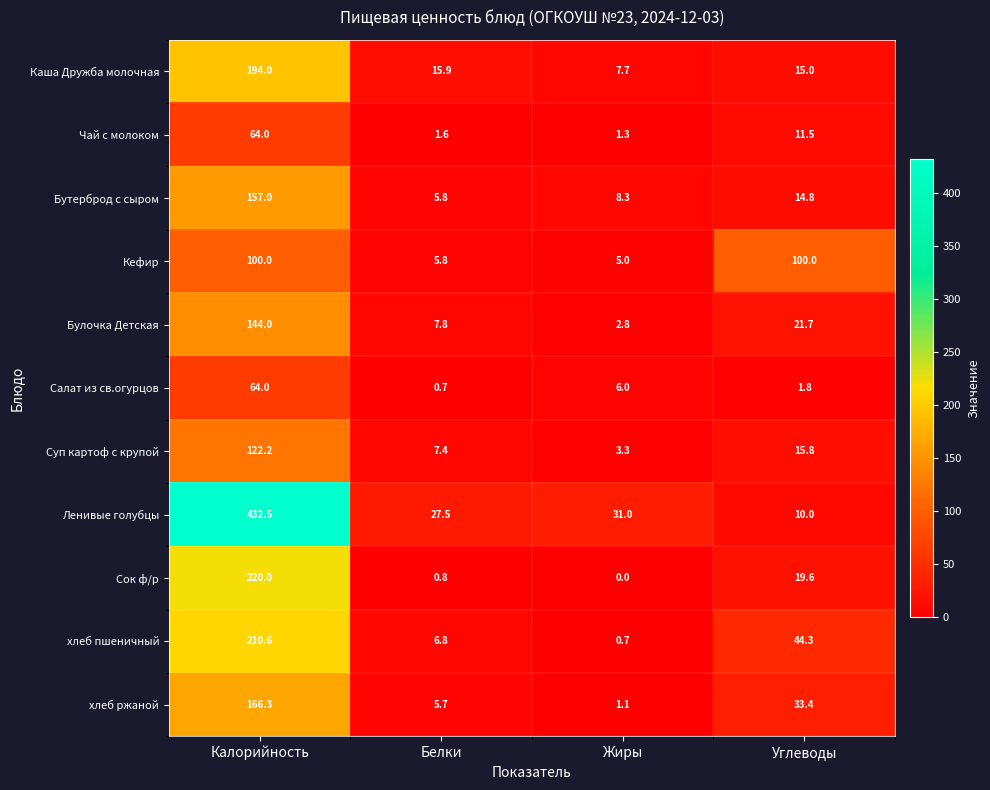

Rank the series at Жиры from lowest to highest value.

Сок ф/р, хлеб пшеничный, хлеб ржаной, Чай с молоком, Булочка Детская, Суп картоф с крупой, Кефир, Салат из св.огурцов, Каша Дружба молочная, Бутерброд с сыром, Ленивые голубцы